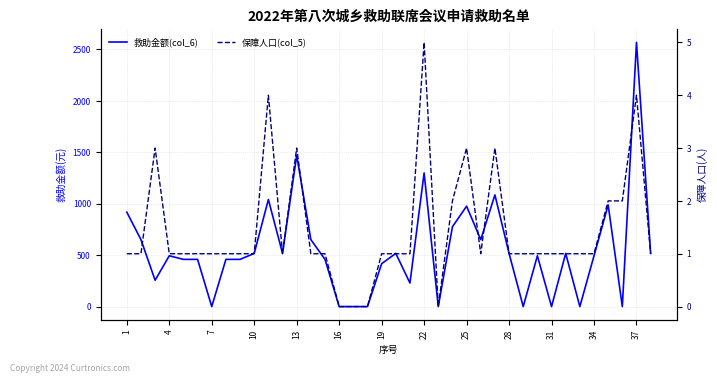

What is the greatest value displayed?

2569